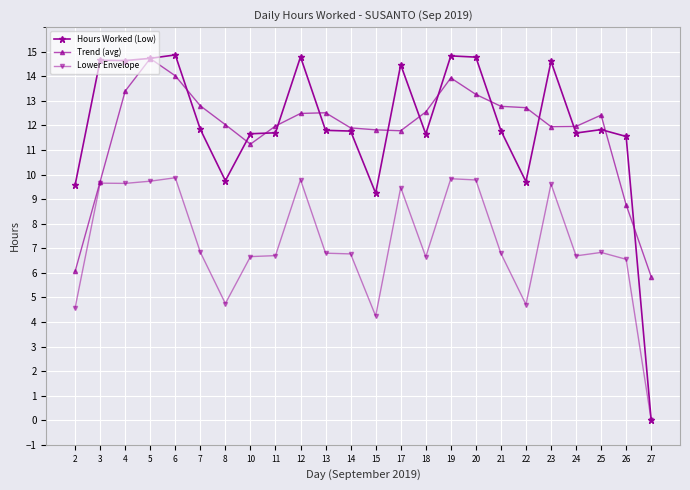

Is it true that Trend (avg) equals 12.0 at 24?

True